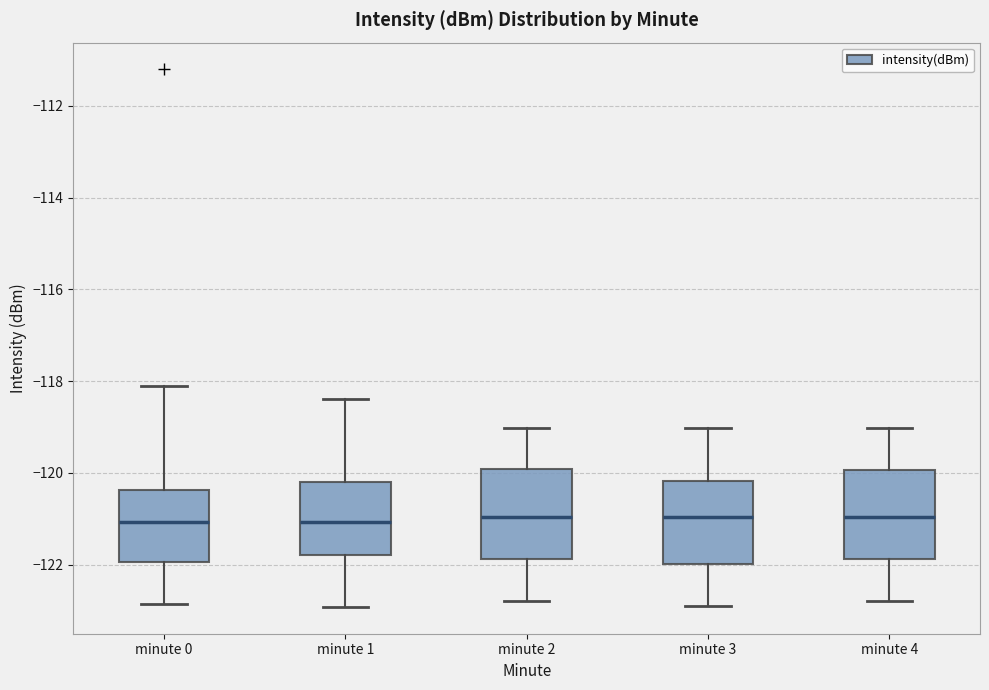

Where is the lower edge of the box for minute 2 on the y-axis? The values are not printed on the chart, so give them approximately, as read against the axis.

-121.8